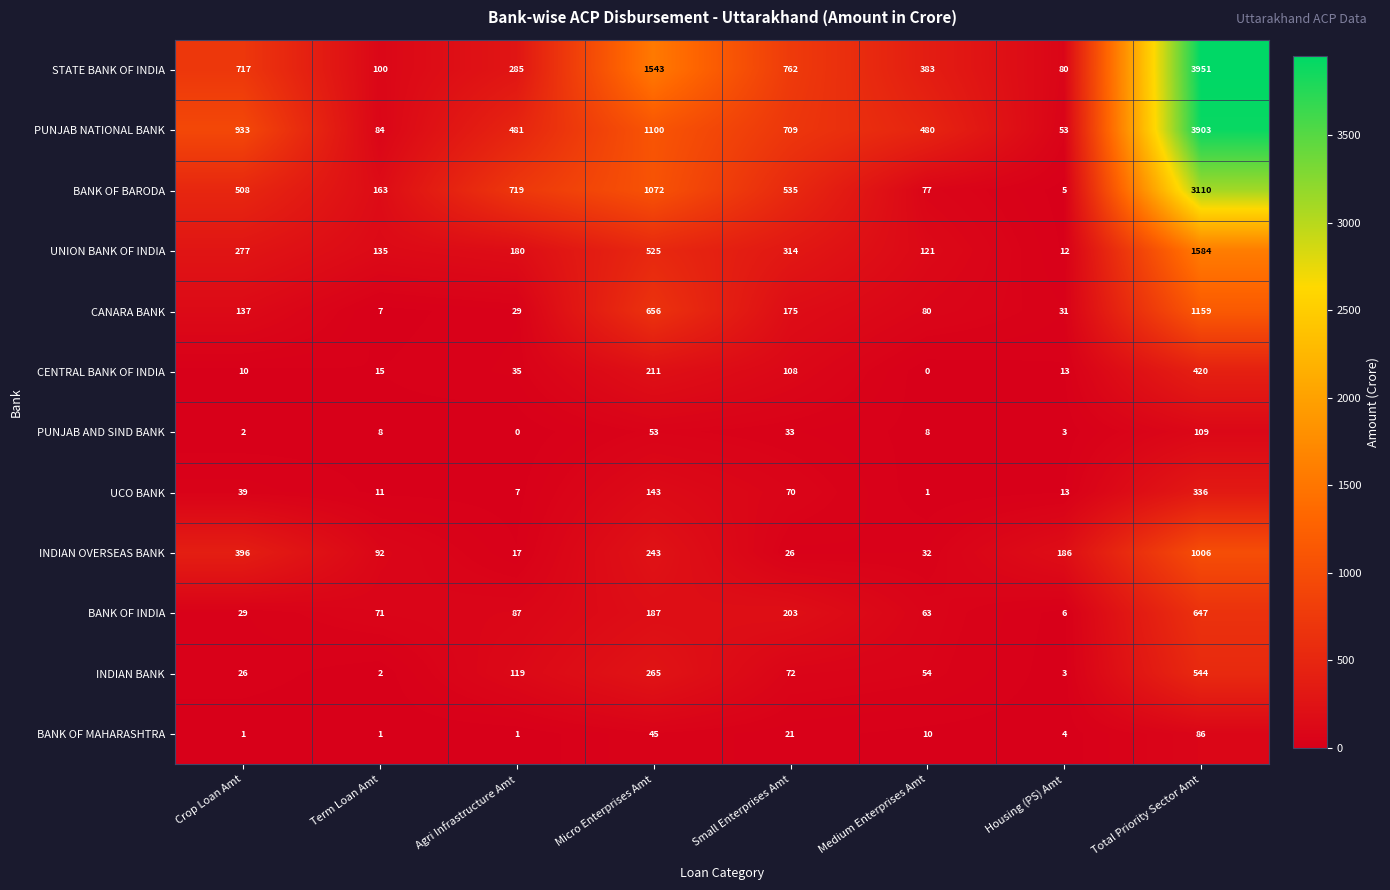

Which series has the widest spread of values?

STATE BANK OF INDIA